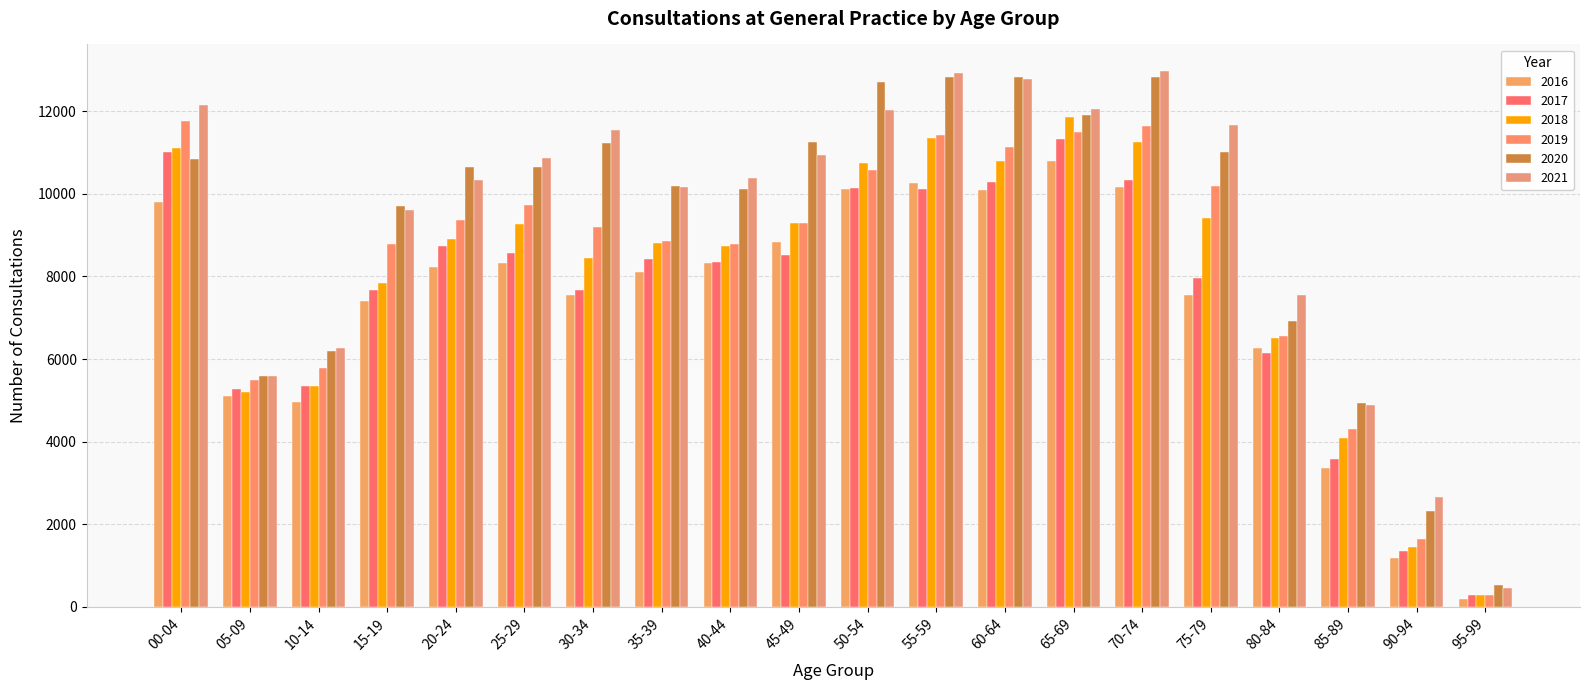

How many bars are there in each group?

6